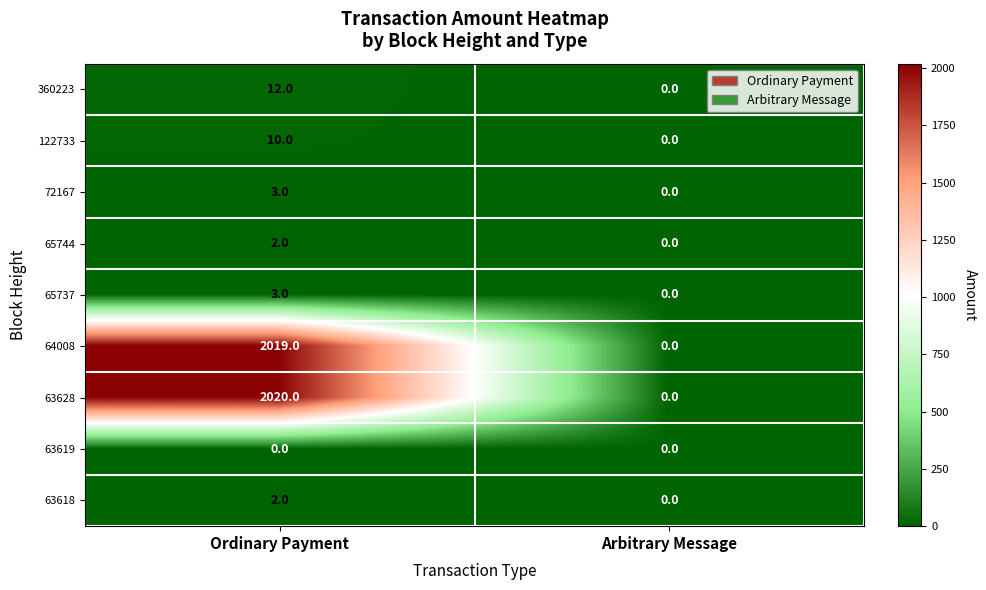

At which label does 63628 reach its peak?

Ordinary Payment